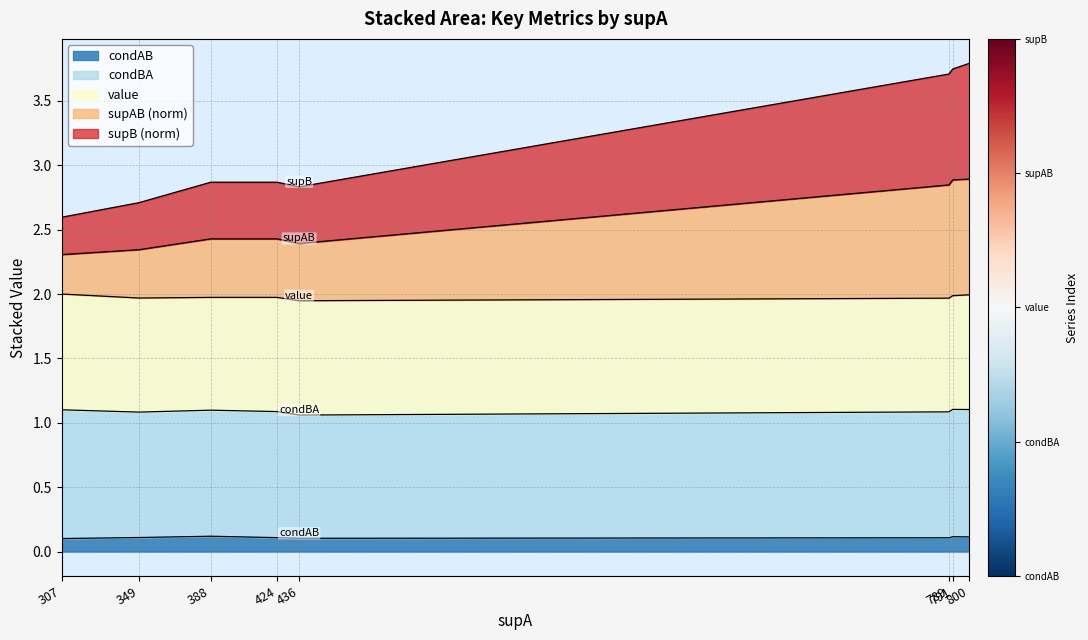

At how many categories does at least one series exceed 0?

8